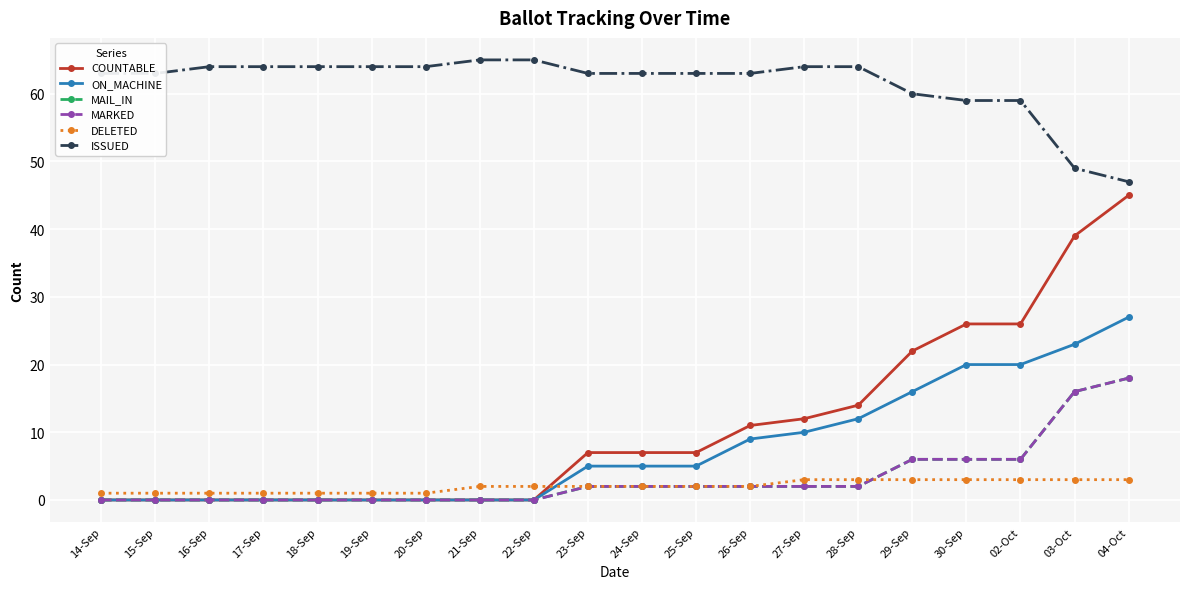

Does the chart have visible grid lines?

Yes